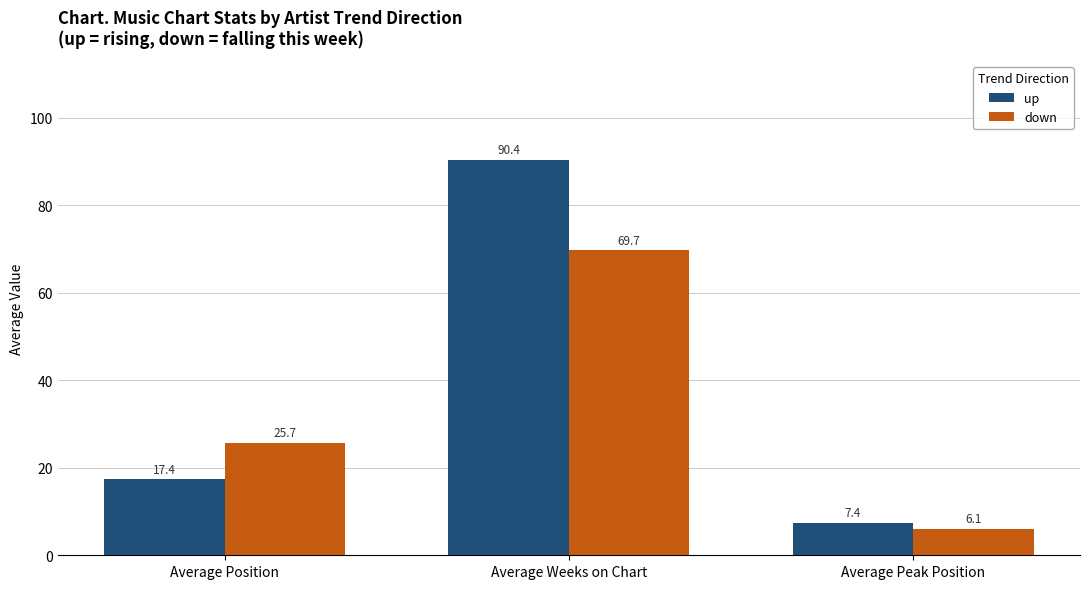

Rank the categories by down value from lowest to highest.

Average Peak Position, Average Position, Average Weeks on Chart